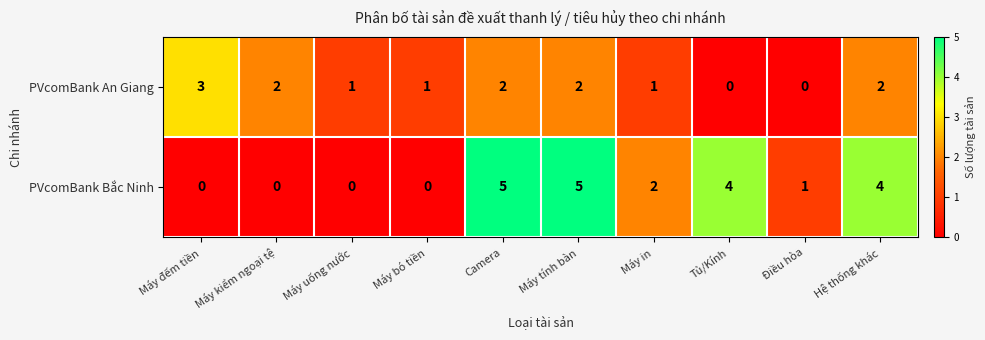

True or false: PVcomBank Bắc Ninh has a value of 0 at Máy đếm tiền.

True